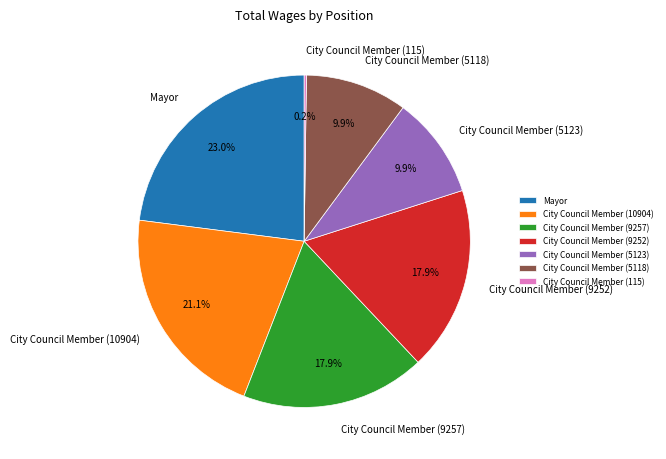

Which category has the biggest portion of the pie?

Mayor